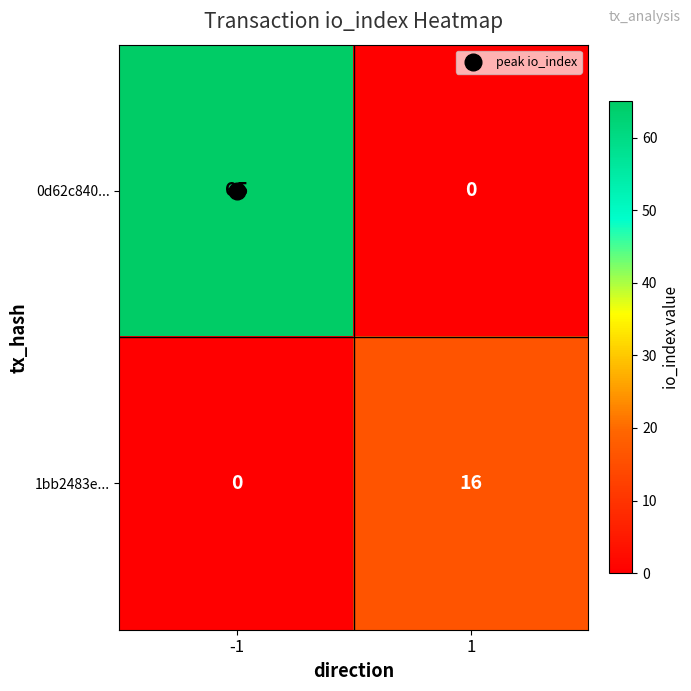

How many categories are shown in the chart?

2